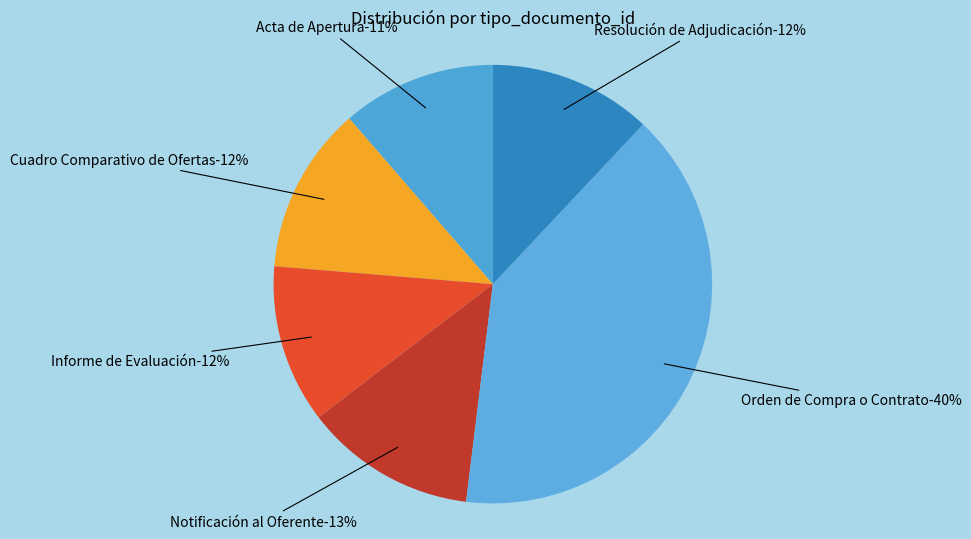

To the nearest percent, what is the difference between the Orden de Compra o Contrato and Informe de Evaluación slice percentages?

28%